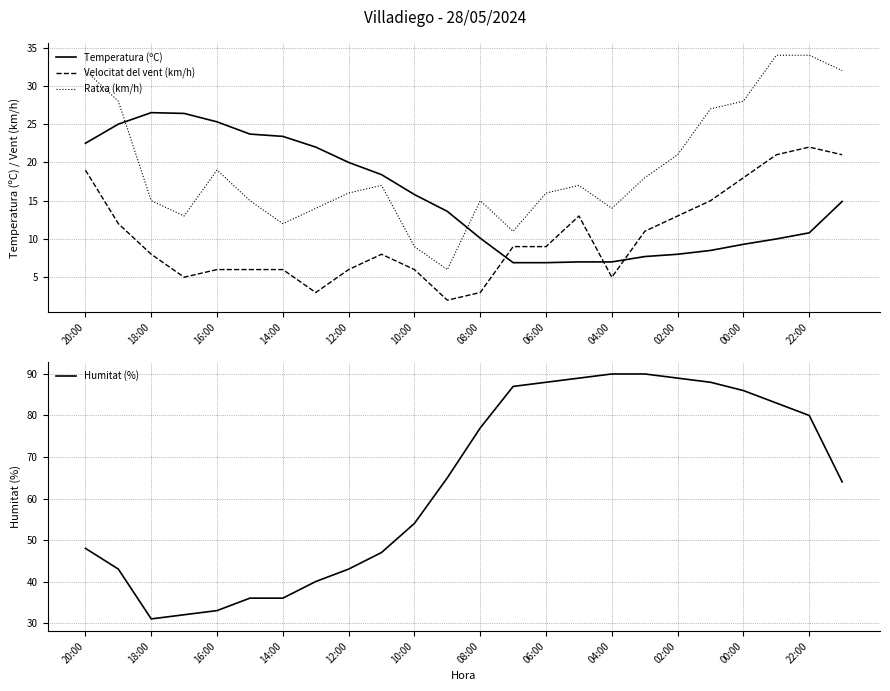

True or false: Temperatura (ºC) has more than 0 interior local peaks.

True